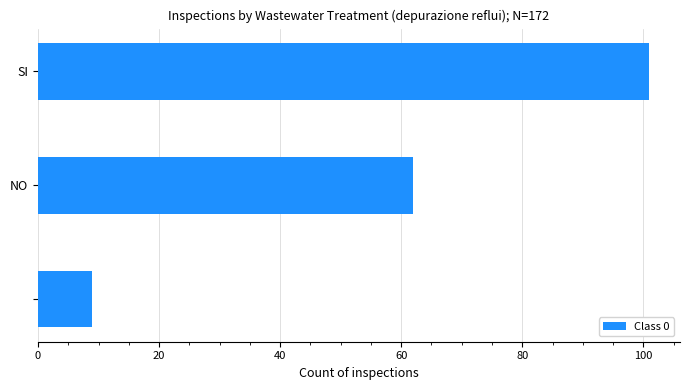

Count the number of data series in this chart.

1